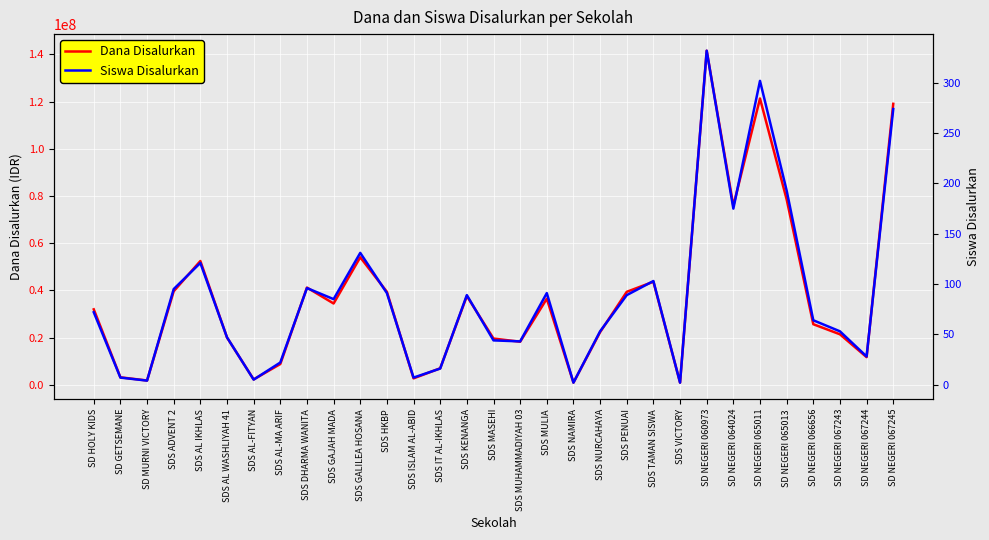

What are all the series names shown in the legend?

Dana Disalurkan, Siswa Disalurkan